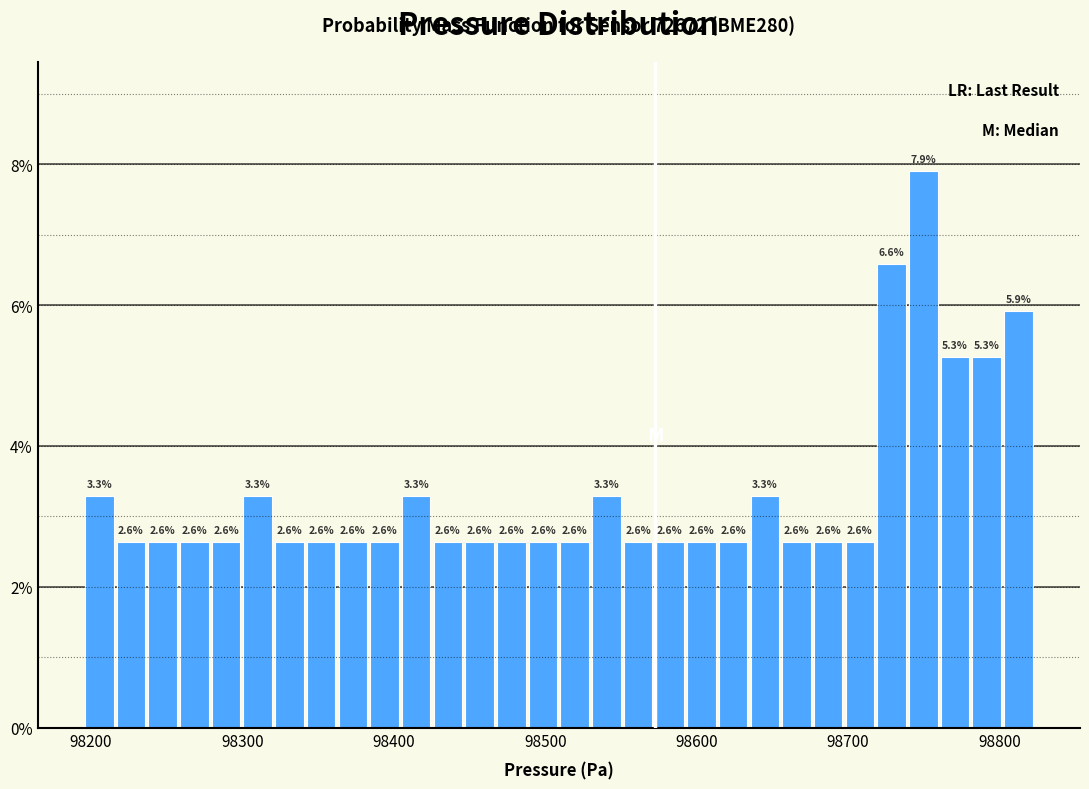

Around what value on the x-axis is the tallest bar? Give the approximate position of its centre, as read against the axis.

98750